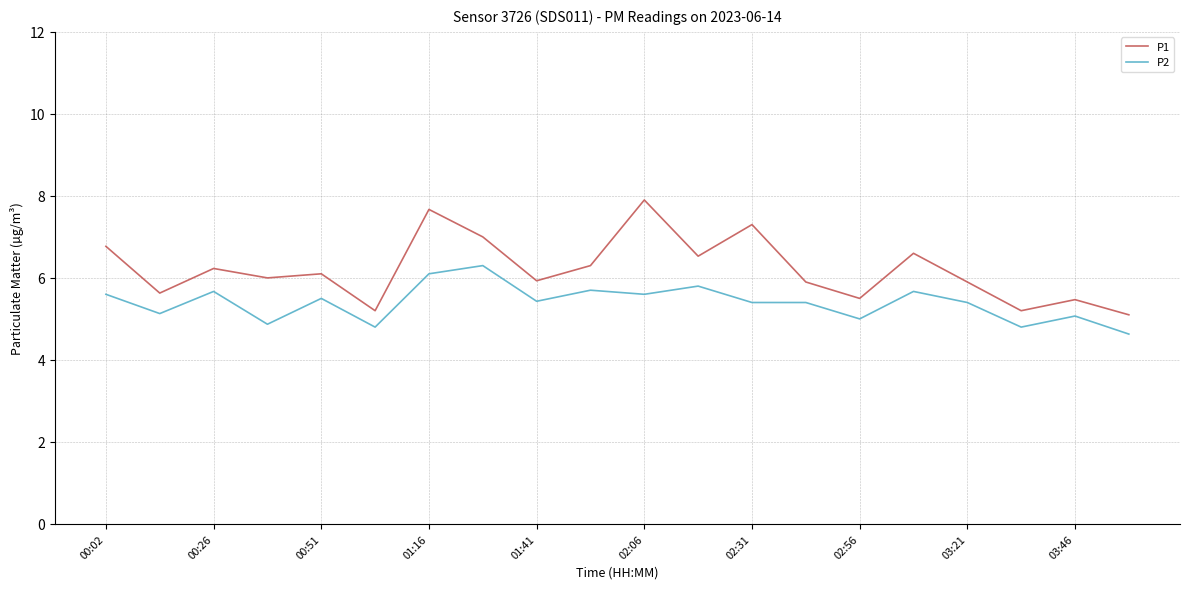

Which series has the largest total across all categories?

P1